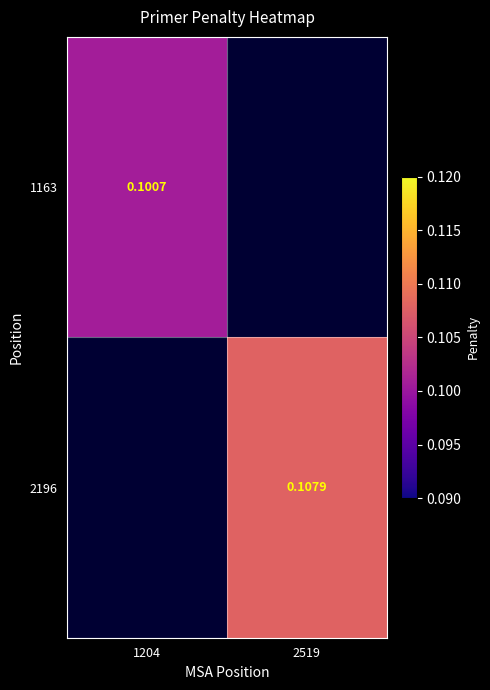

Is it true that 2196 equals 0.2 at 2519?

False